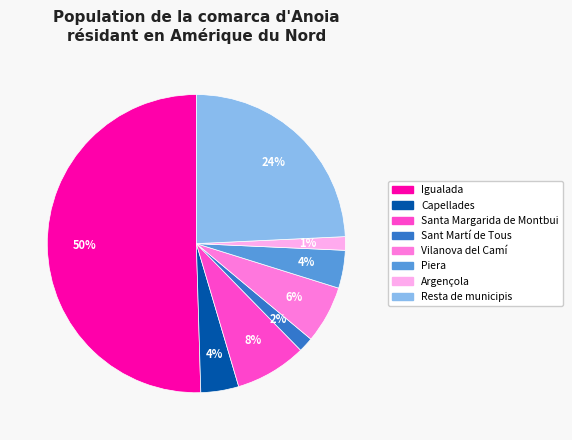

Is the sum of Capellades and Vilanova del Camí greater than half?

No